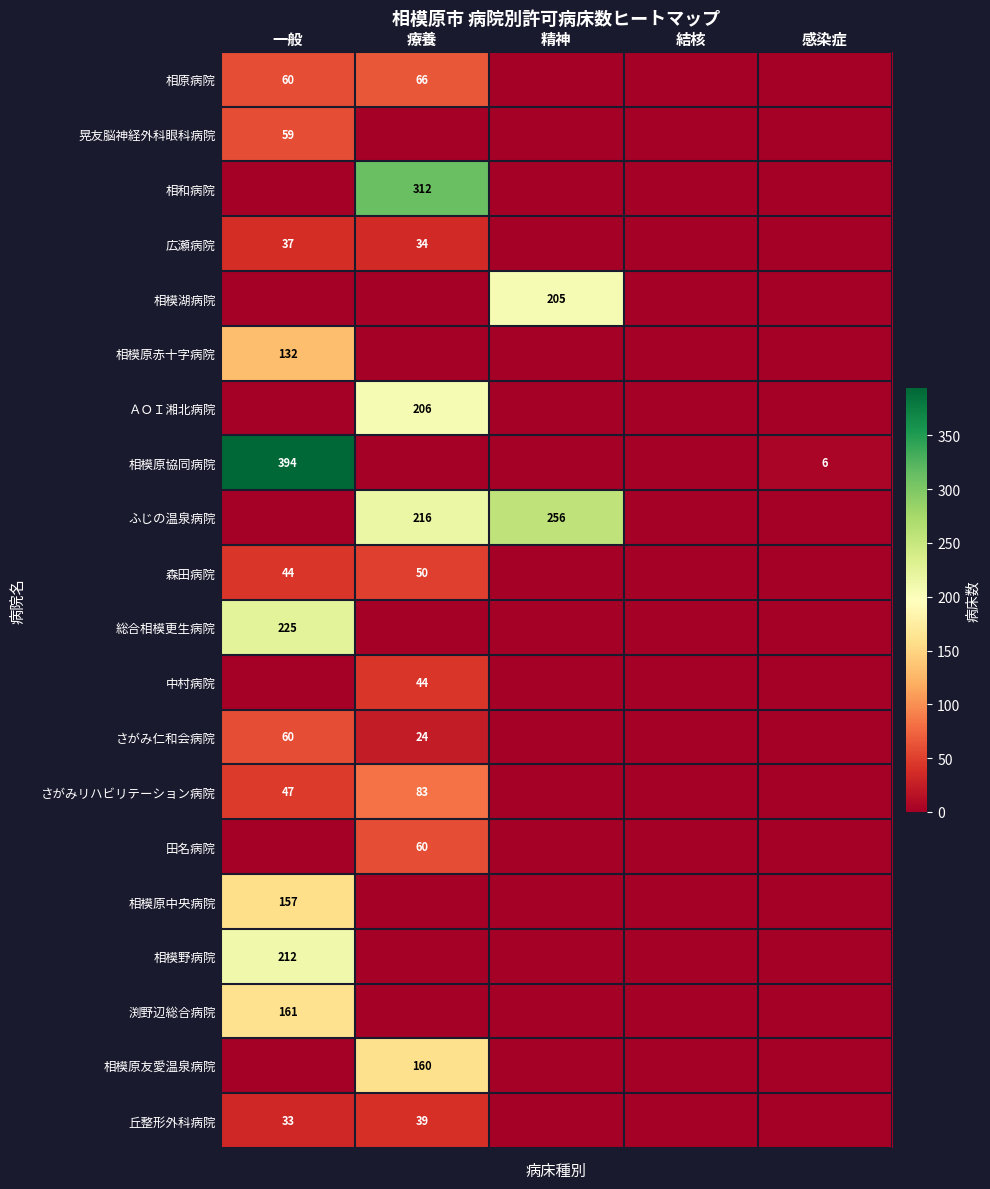

True or false: 相模野病院 has a value of 142 at 一般.

False